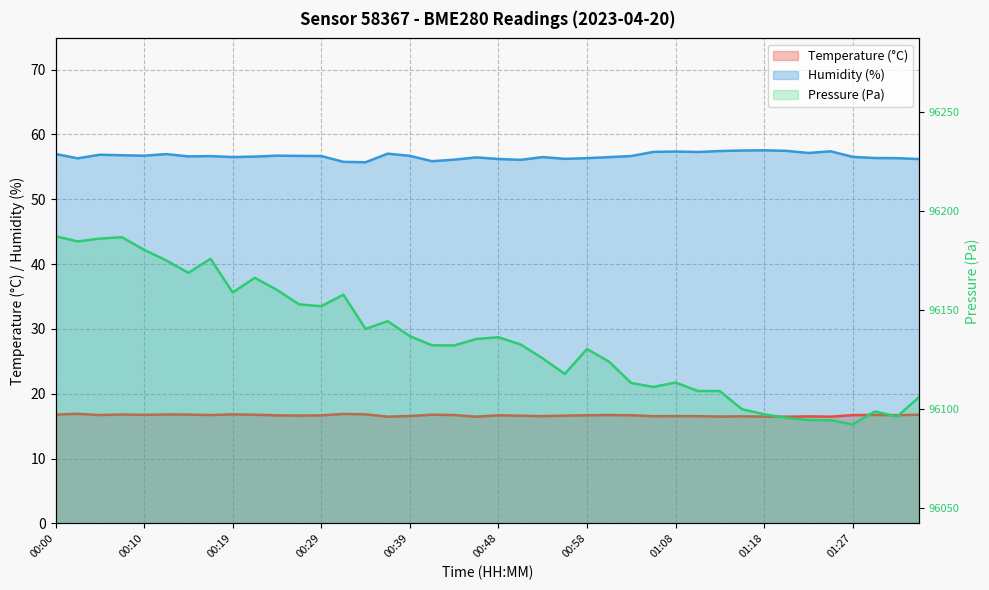

What is the label of the 11th point from the left?

00:24